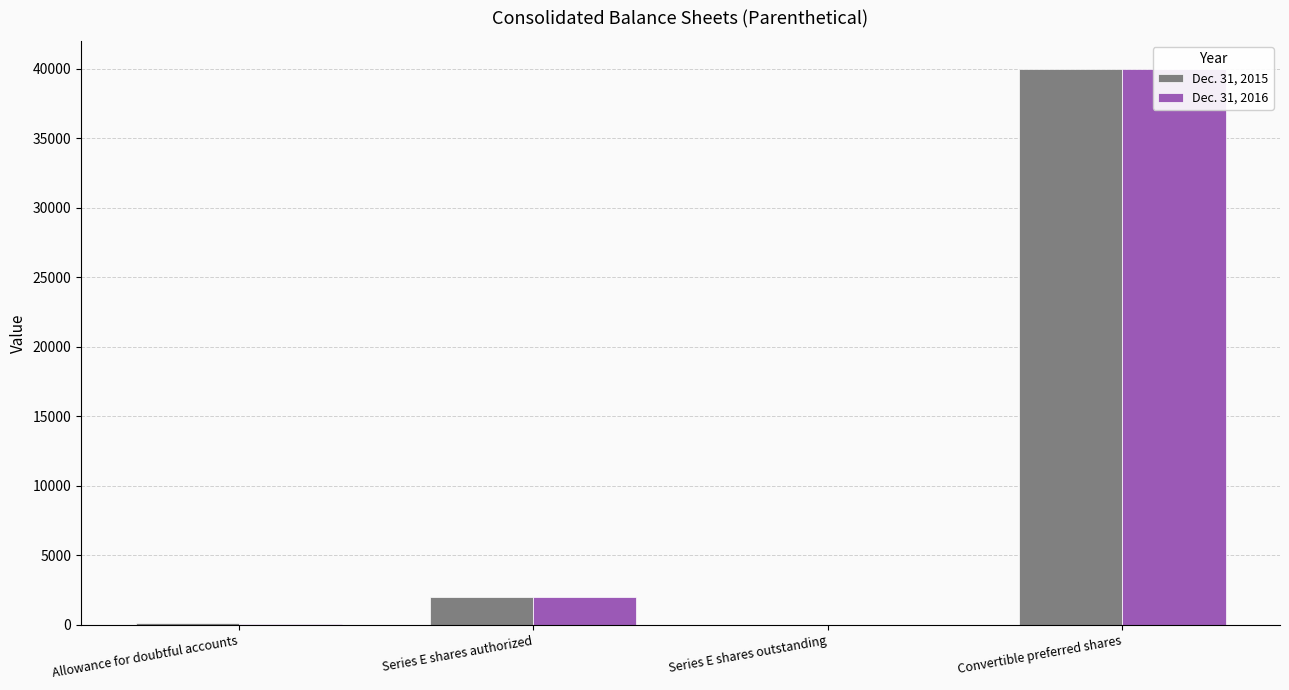

What is the difference between the highest and lowest values at Series E shares outstanding?

20